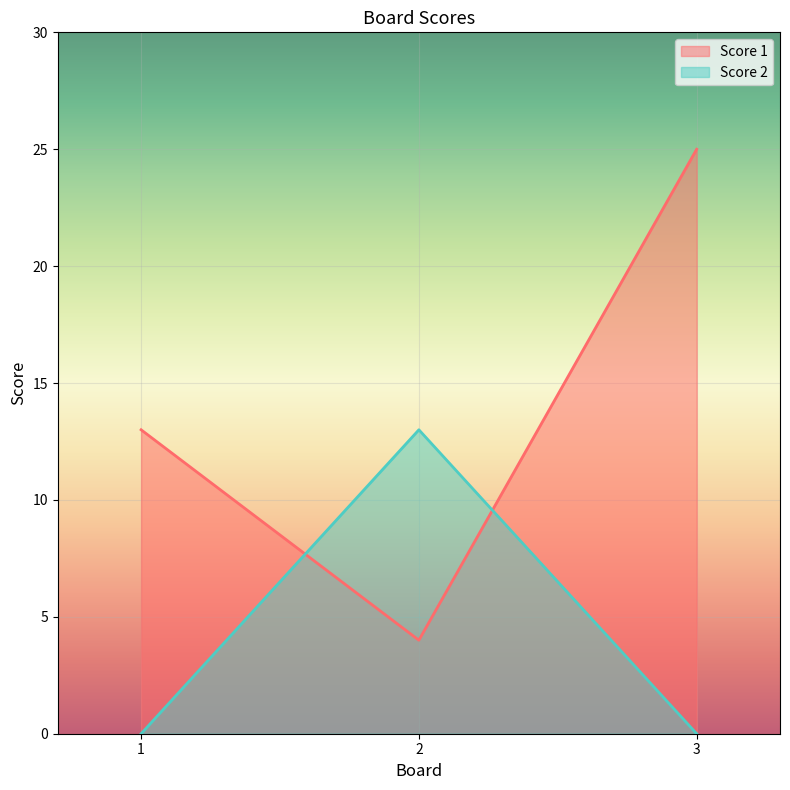

Is it true that Score 2 equals 13 at 2?

True